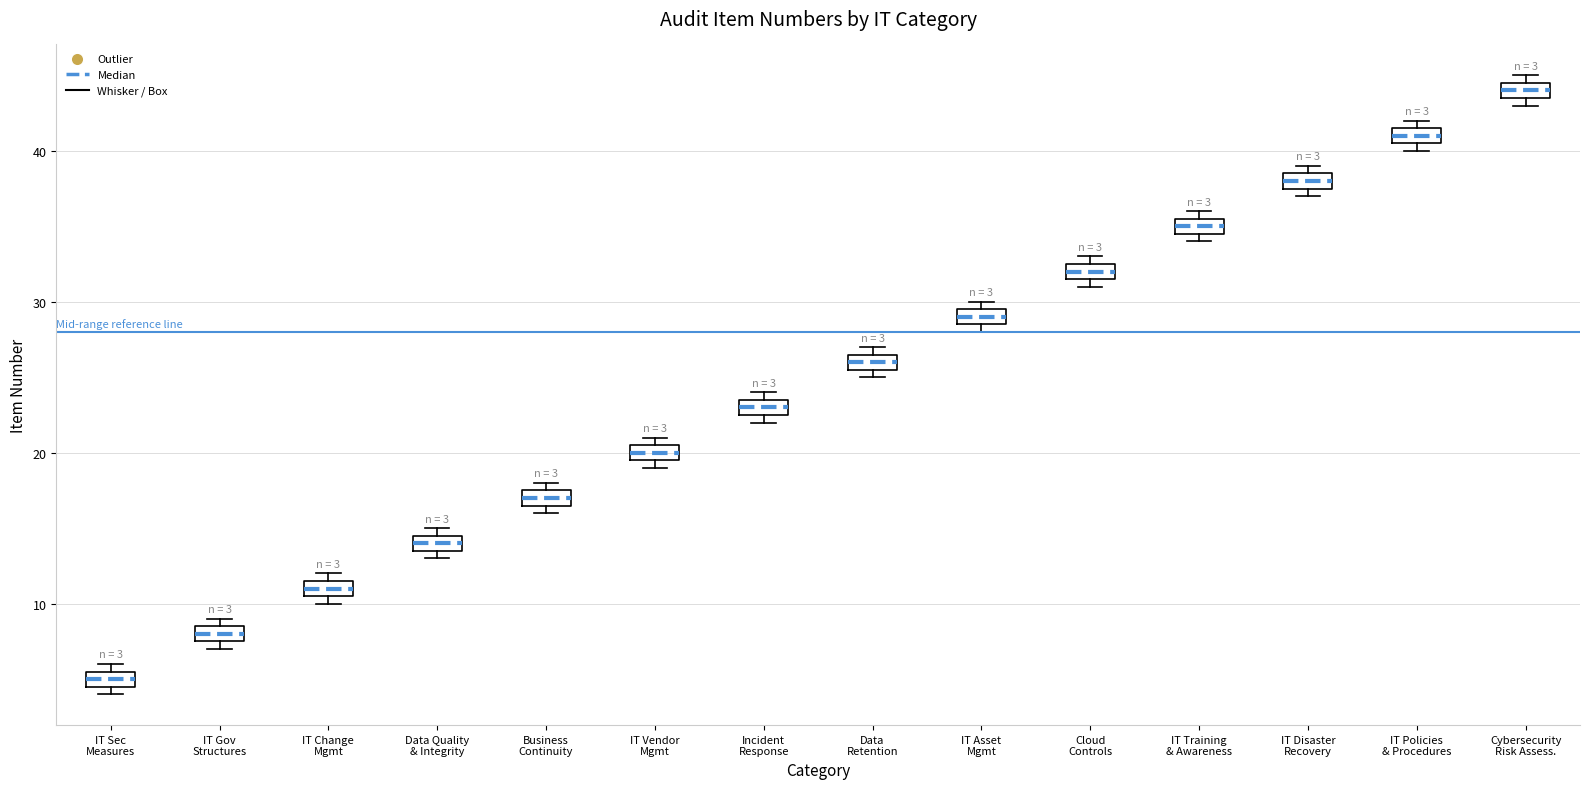

Which box's median line is the lowest?

IT Sec Measures